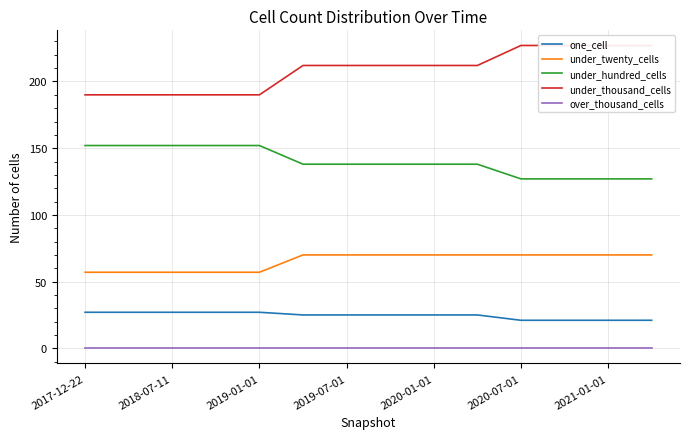

What is the lowest value of the under_twenty_cells series?

57